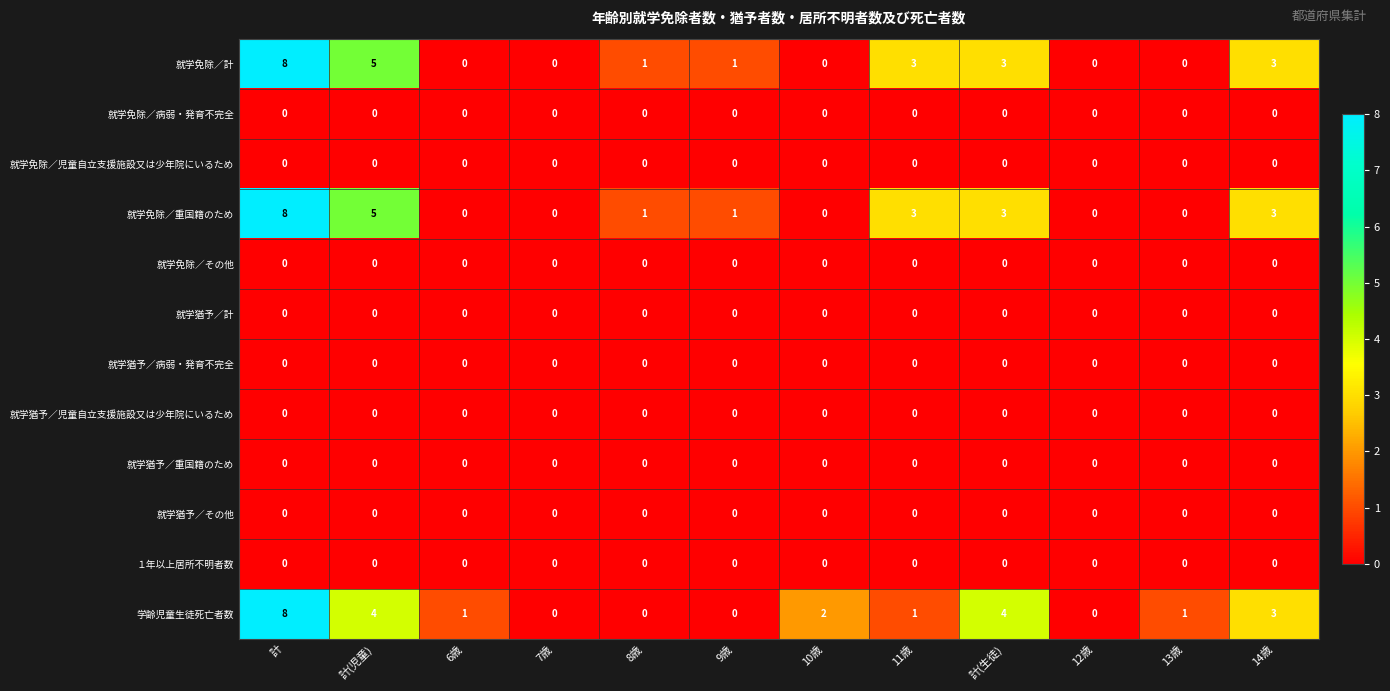

What is the total value across all series at 8歳?

2